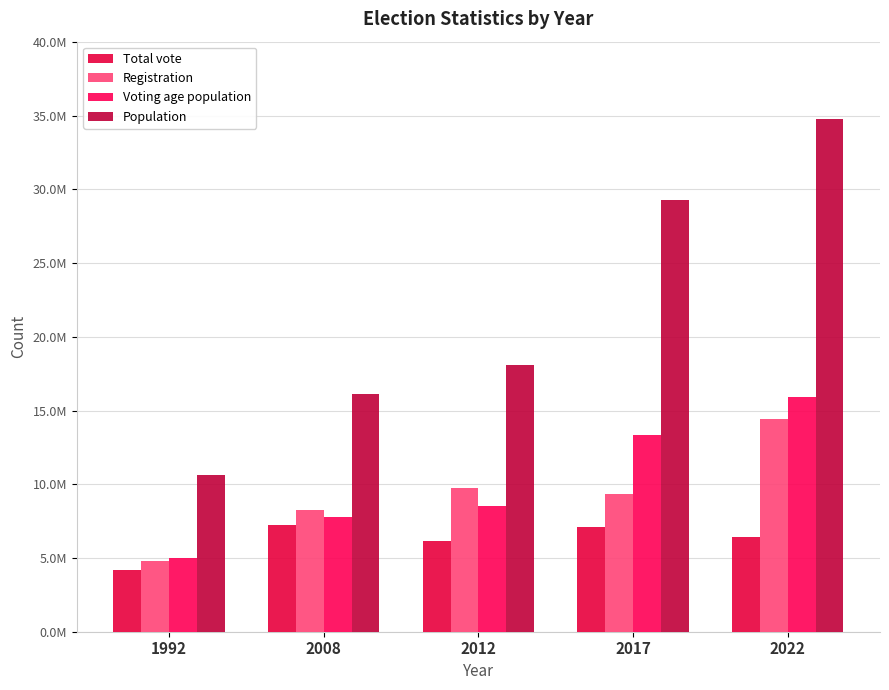

What is the maximum value shown in the chart?

34795287